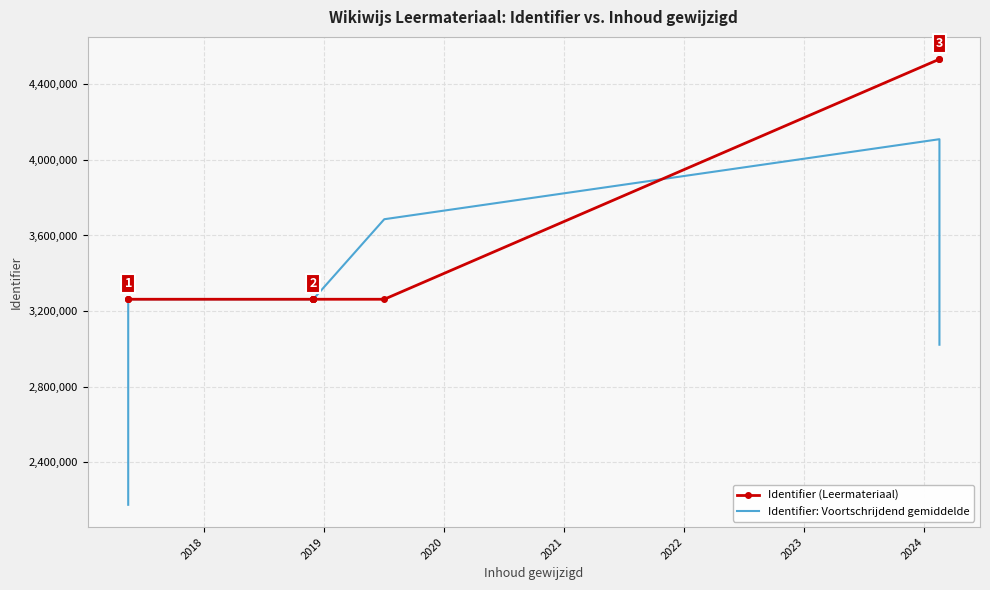

True or false: Identifier (Leermateriaal) and Identifier: Voortschrijdend gemiddelde cross at least once.

True